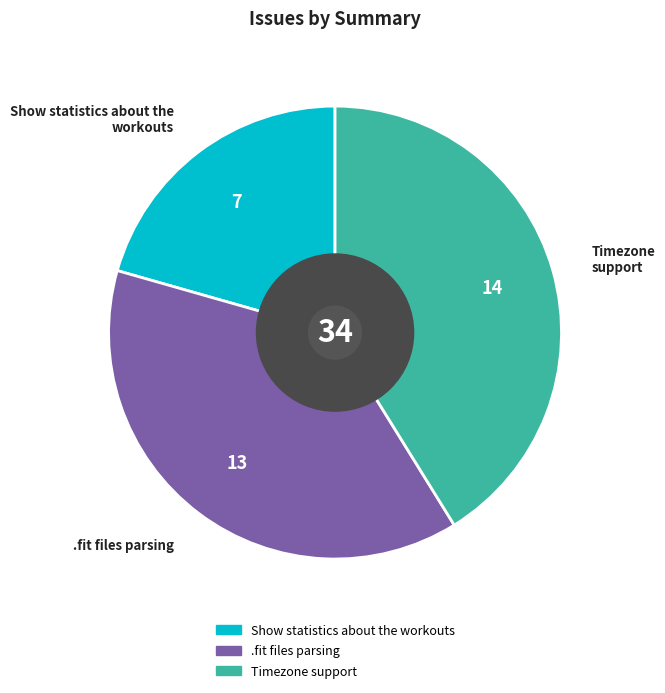

Which has a higher value, .fit files parsing or Show statistics about the workouts?

.fit files parsing